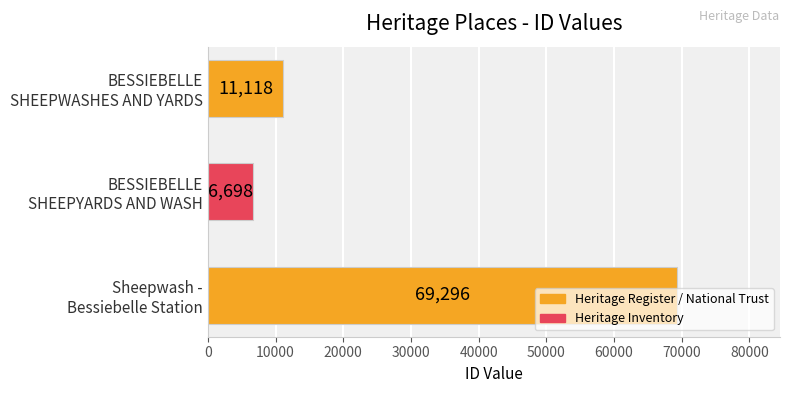

What is the maximum value shown in the chart?

69296